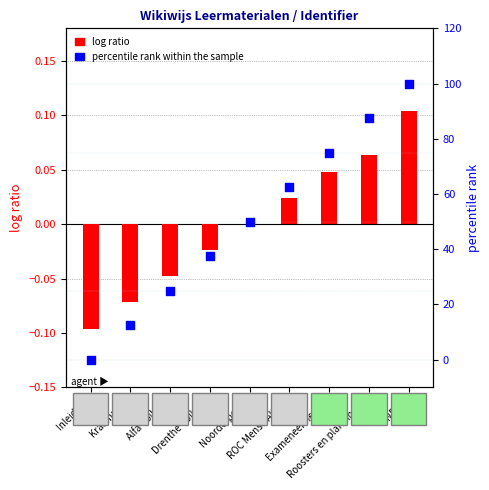

What are all the series names shown in the legend?

log ratio, percentile rank within the sample